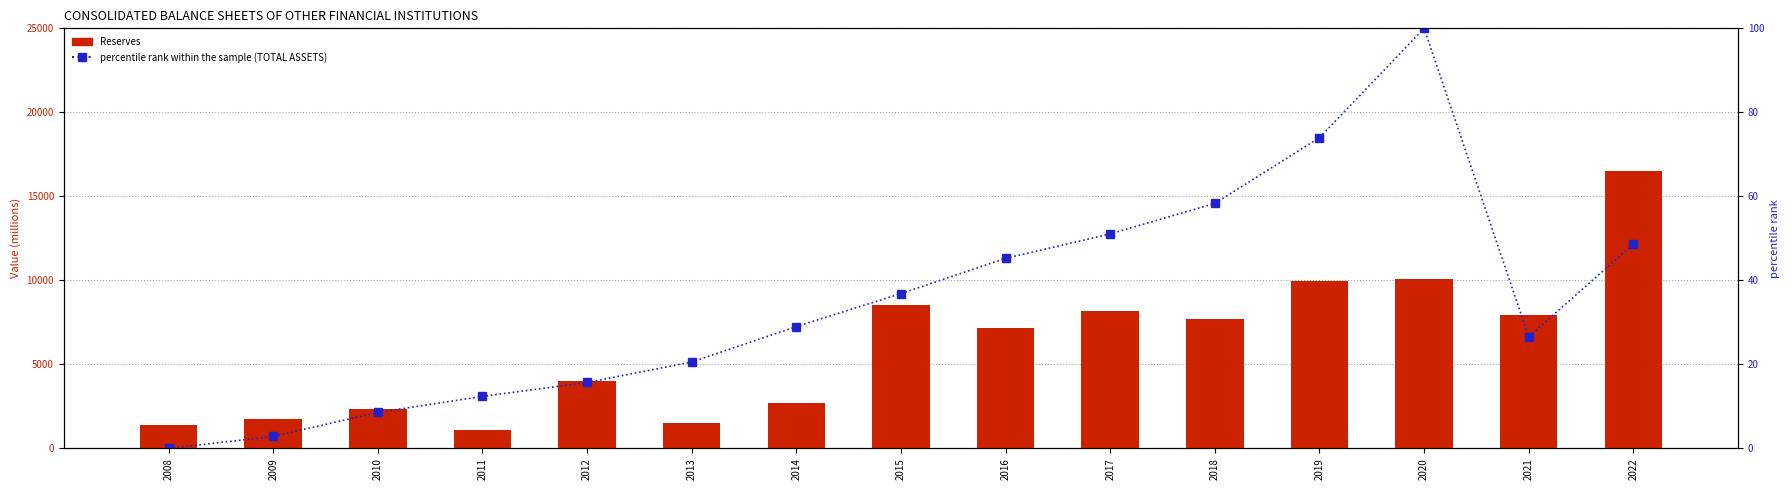

What is the difference between the second highest and second lowest values in the Reserves series?

8646.1